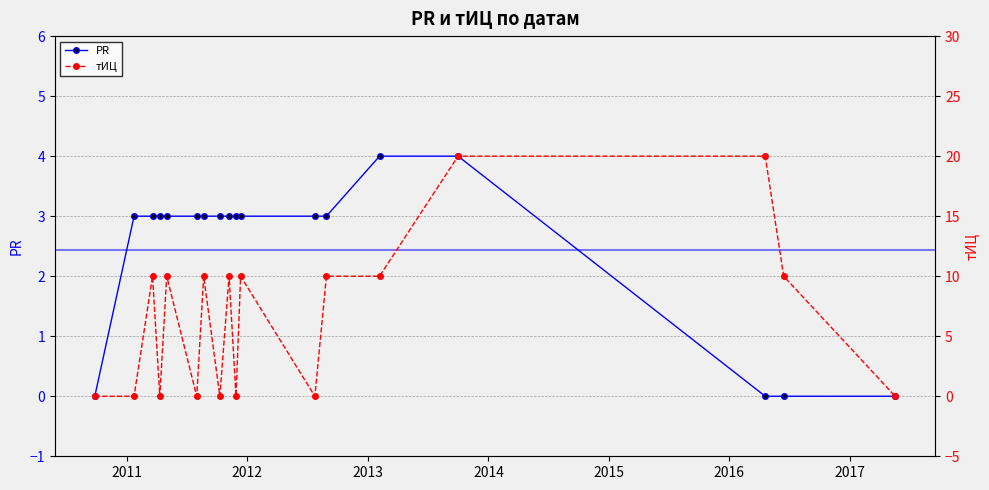

How many times do PR and тИЦ cross each other?

11